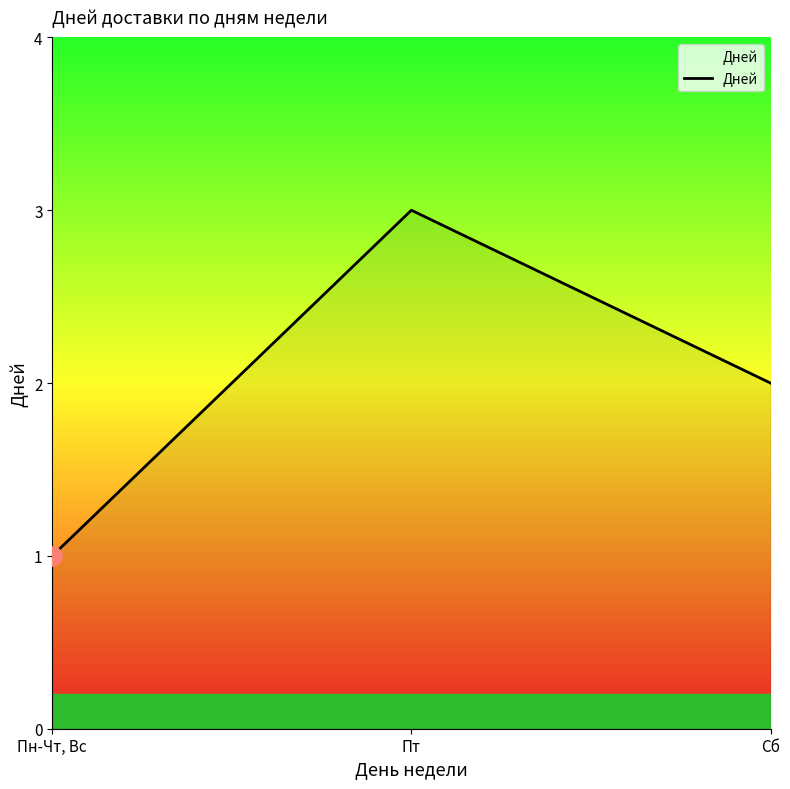

What is the difference between the maximum and second lowest values?

1